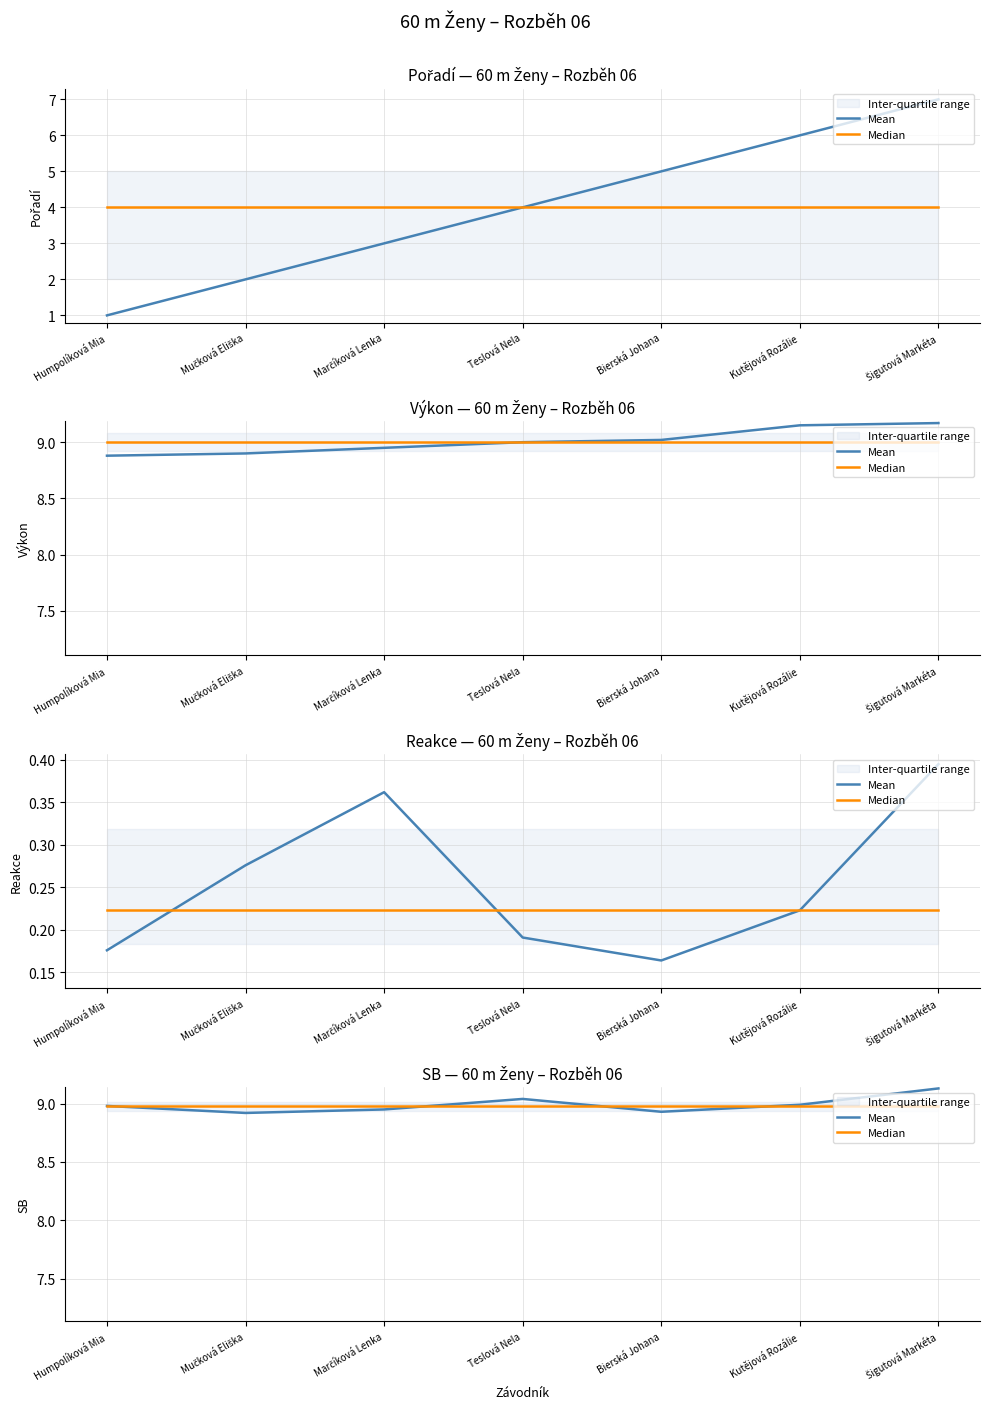

What position from the right is Mučková Eliška?

6